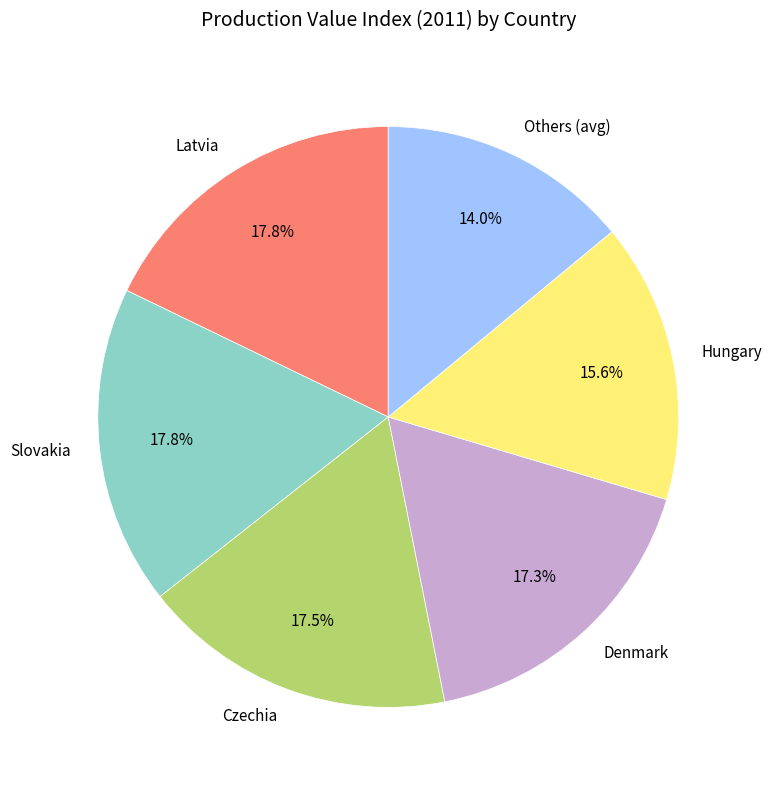

What is the smallest slice in the pie chart?

Others (avg)